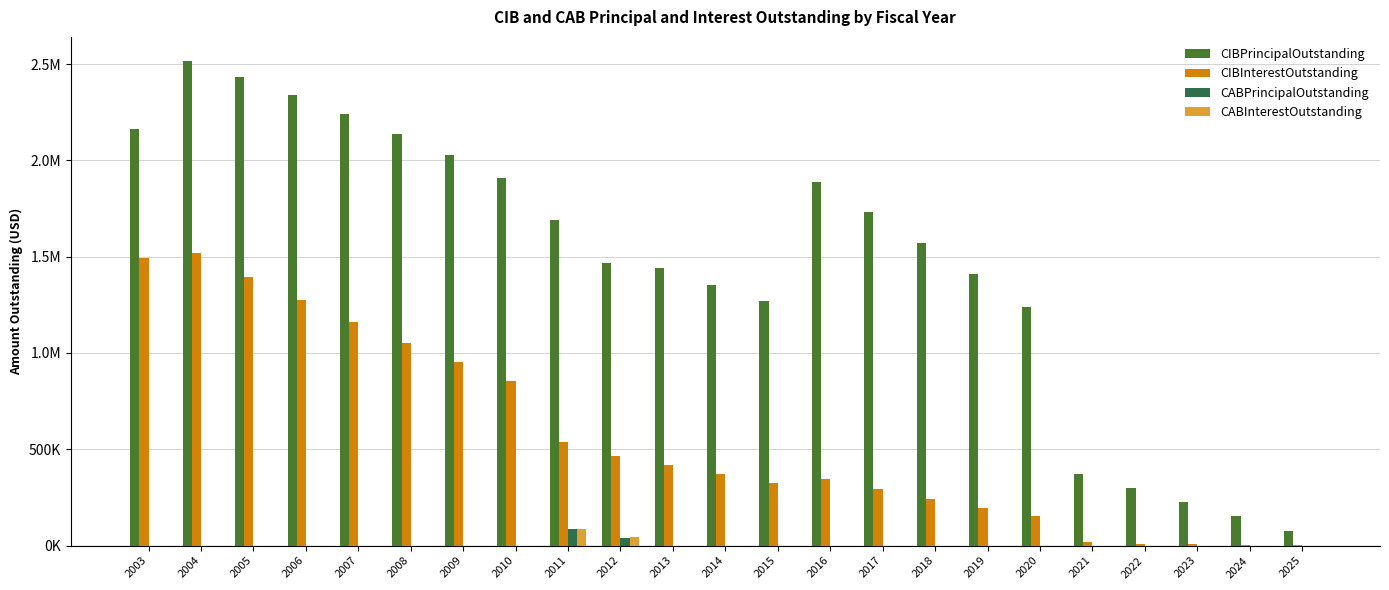

At which label is CIBPrincipalOutstanding closest to 1296000?

2015